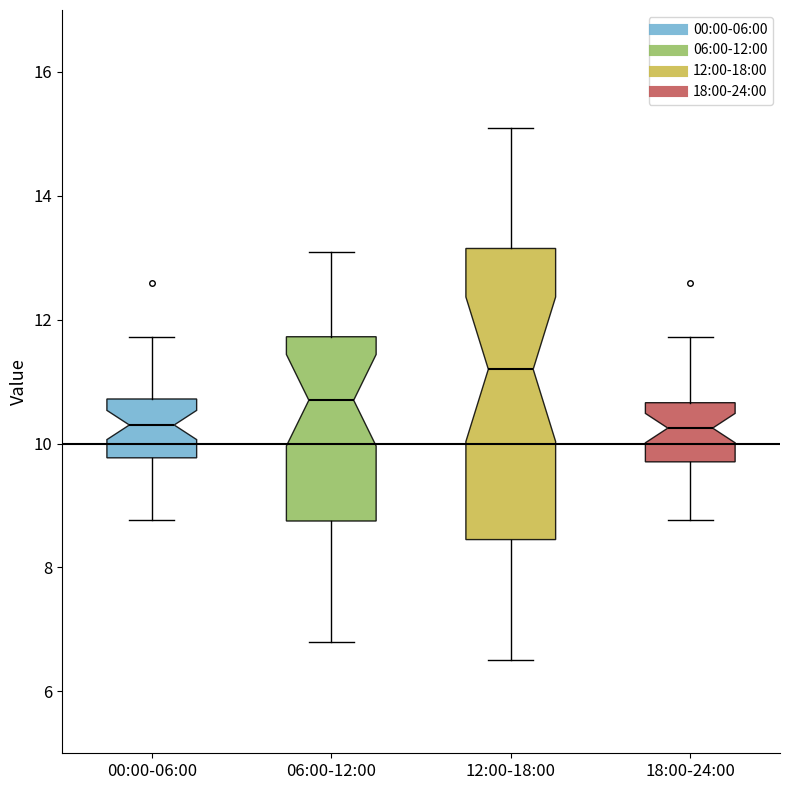

Reading left to right, transcribe this box plot: for each box, give where its median line is, the range the box spans, and where its two whiskers end, as read against the y-axis. The values are not printed on the chart, so give them approximately, as read against the axis.

00:00-06:00: median 10.4, box 9.8 to 10.8, whiskers 8.8 to 11.8
06:00-12:00: median 10.8, box 8.8 to 11.8, whiskers 6.8 to 13.2
12:00-18:00: median 11.2, box 8.4 to 13.2, whiskers 6.6 to 15.2
18:00-24:00: median 10.2, box 9.8 to 10.6, whiskers 8.8 to 11.8